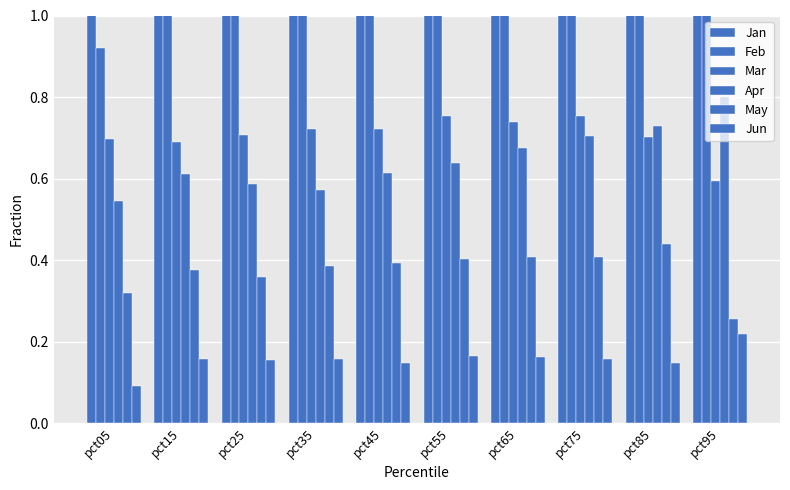

The value of Jun at pct95 is 0.3. True or false?

False